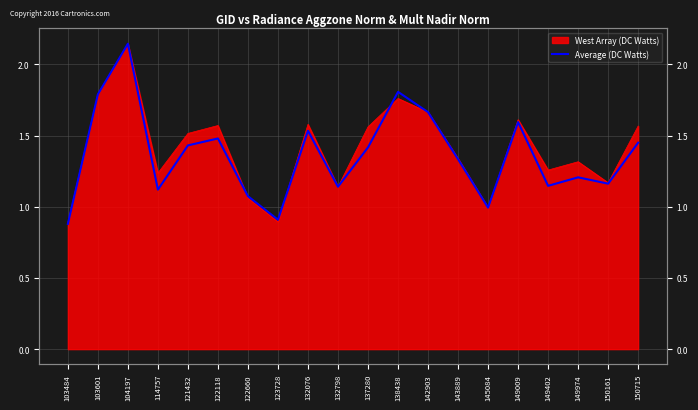

The value at 121432 is 2.0. True or false?

False